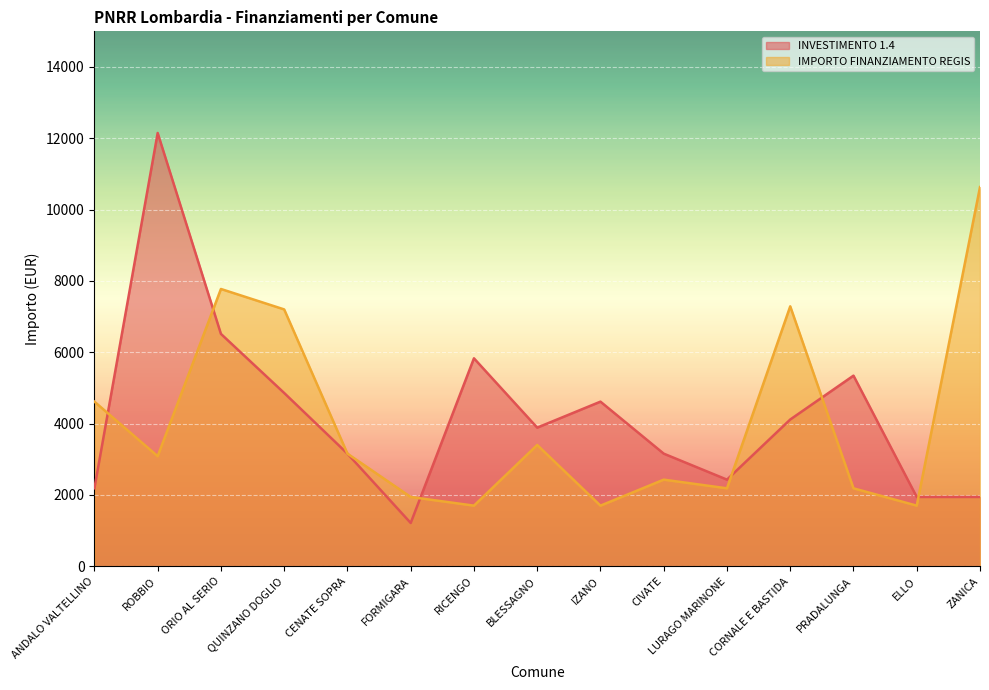

What value does the INVESTIMENTO 1.4 series have at PRADALUNGA, to the nearest 10?

5350